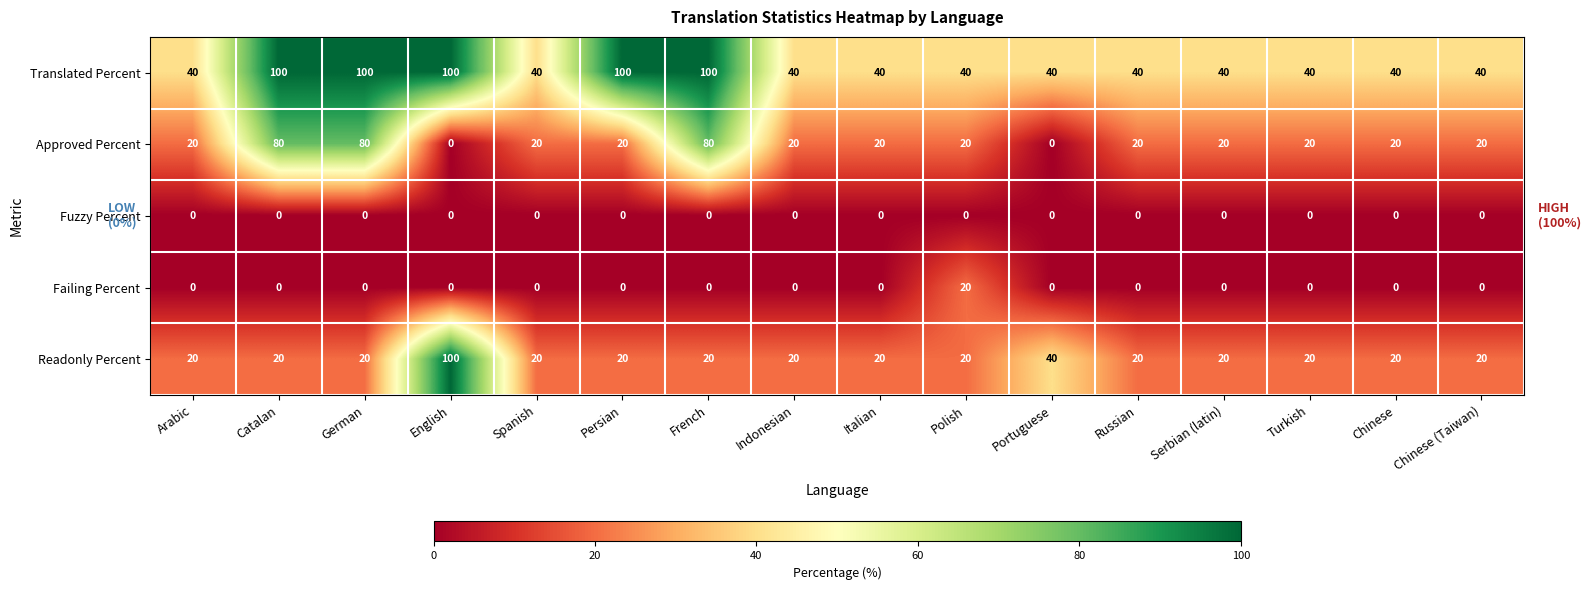

How many categories are shown in the chart?

16